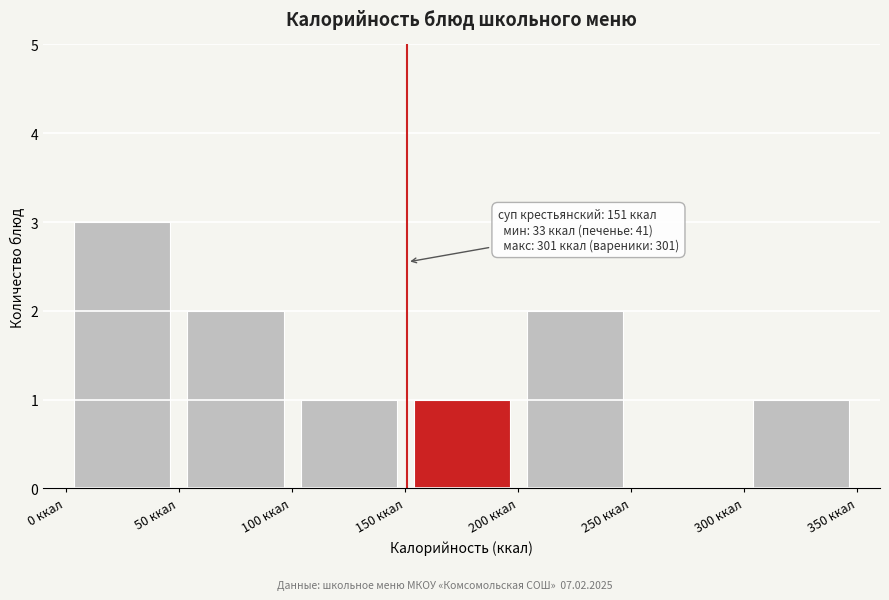

Which range on the x-axis has the tallest bar?

0 to 50